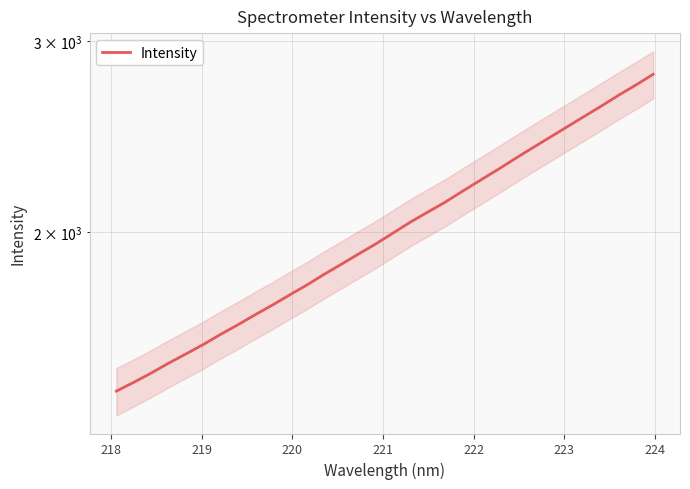

What is the value of the 31st point from the left?

2732.0